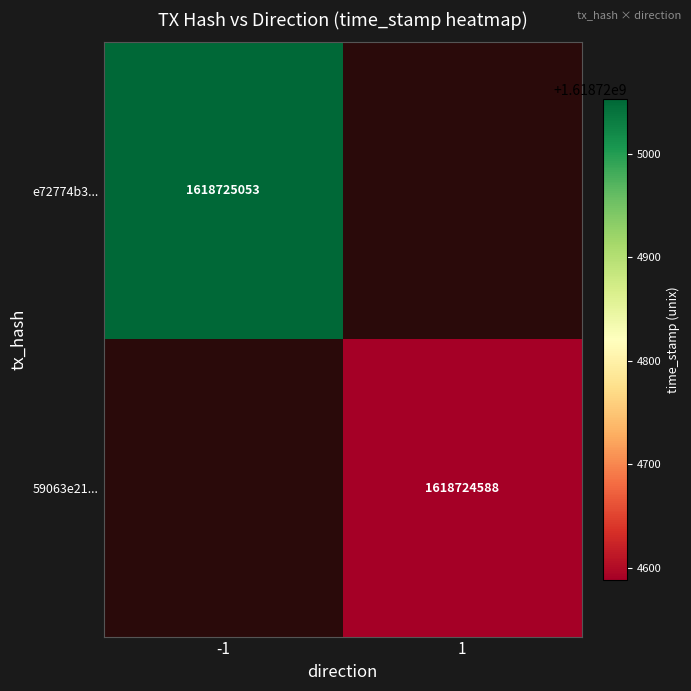

Which series has the largest total across all categories?

e72774b35637dba33379673df2c1342d5974481